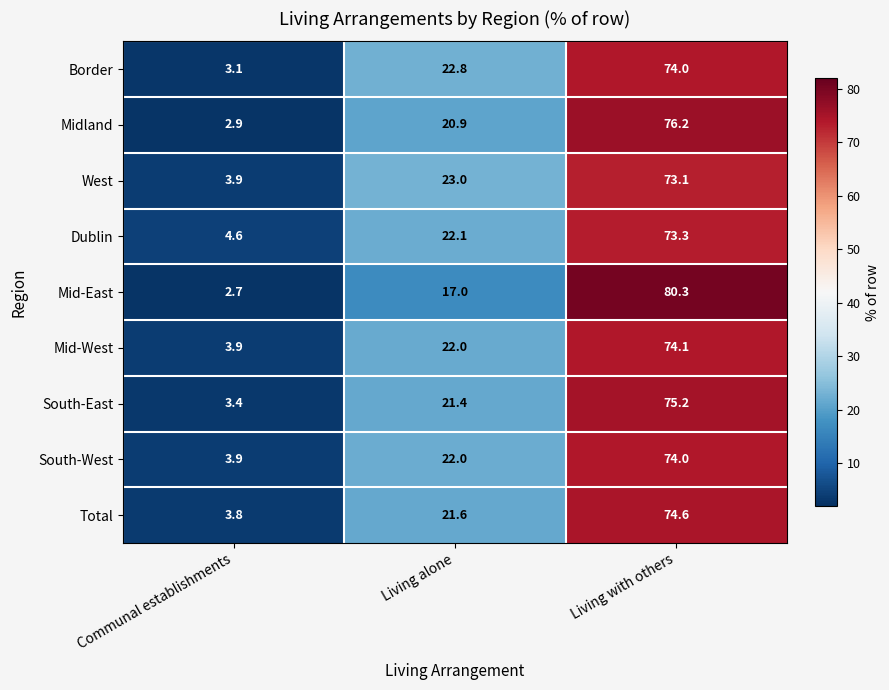

The value of Mid-East at Living alone is 28.9. True or false?

False